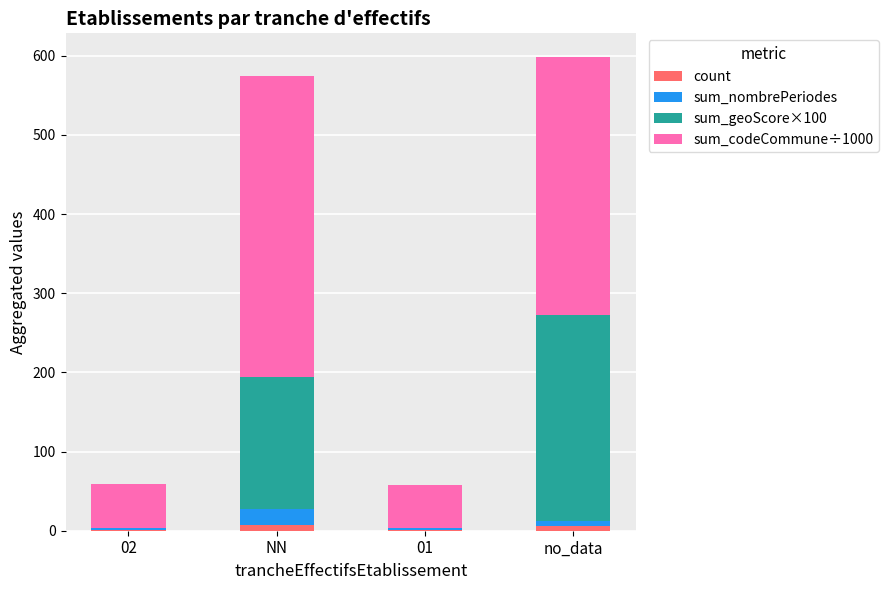

What are all the series names shown in the legend?

count, sum_nombrePeriodes, sum_geoScore×100, sum_codeCommune÷1000